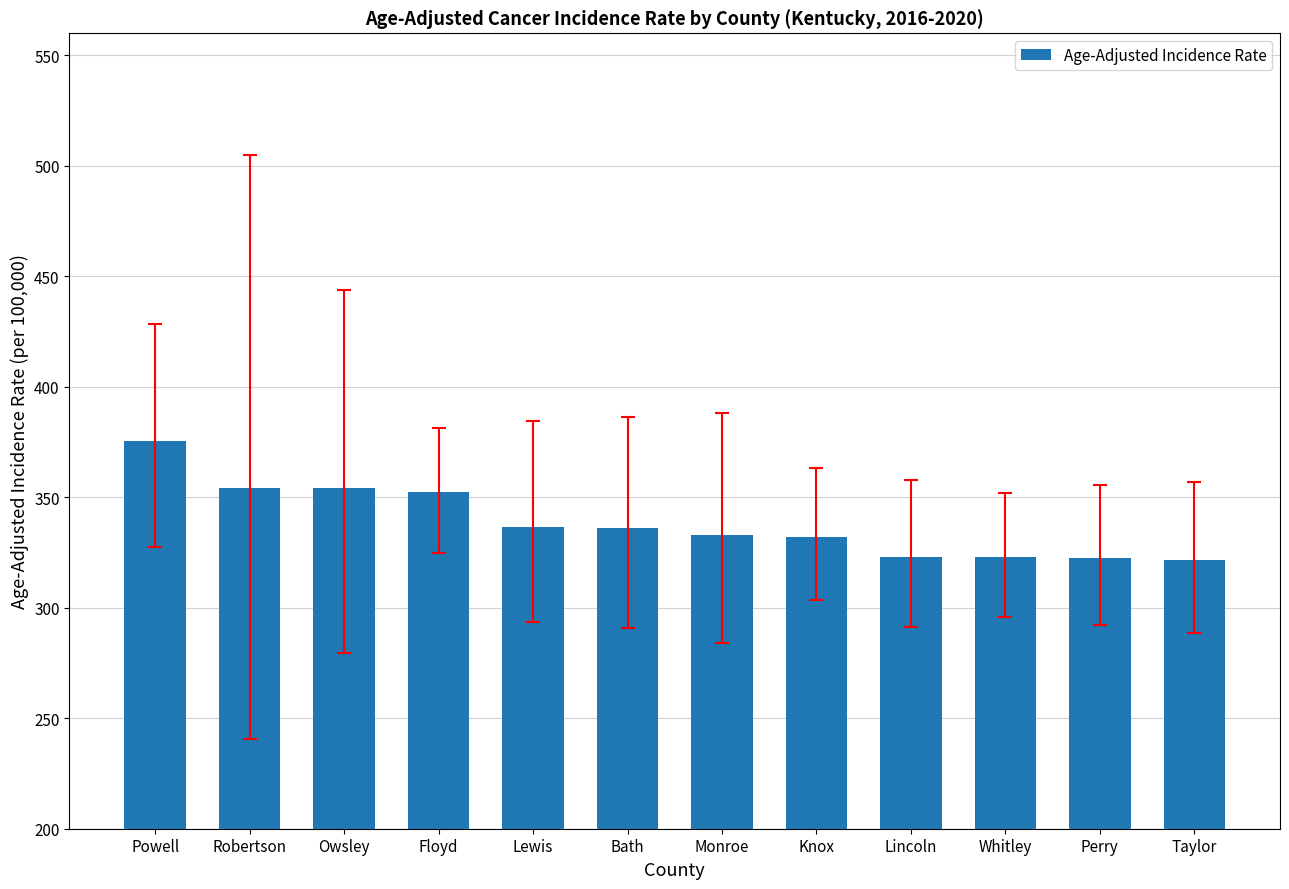

Between Knox and Taylor, which is larger?

Knox